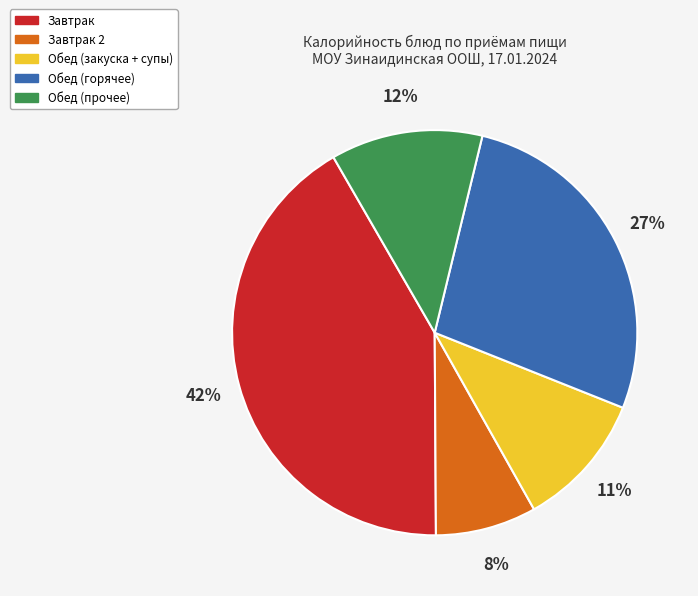

To the nearest percent, what is the average slice percentage?

20%